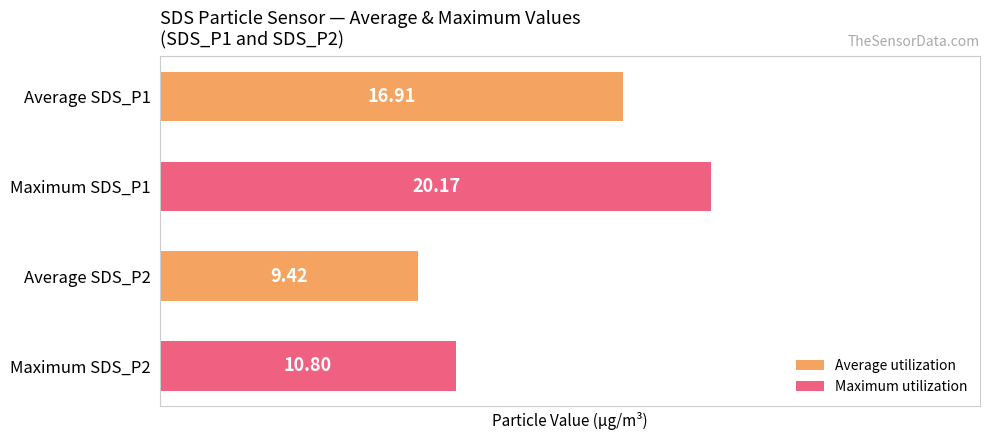

What is the average value?

14.3